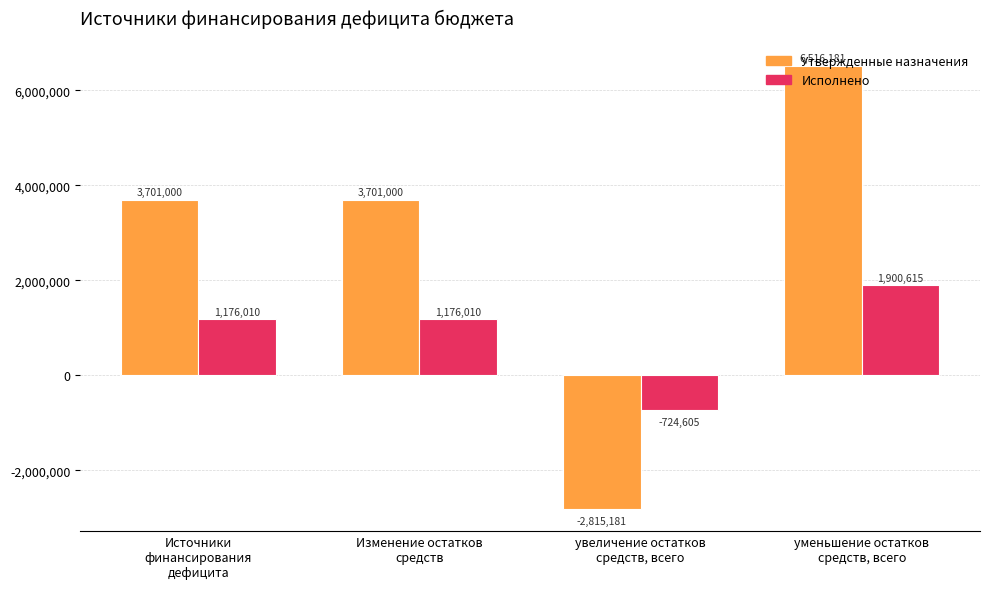

What is the minimum value shown in the chart?

-2815181.0